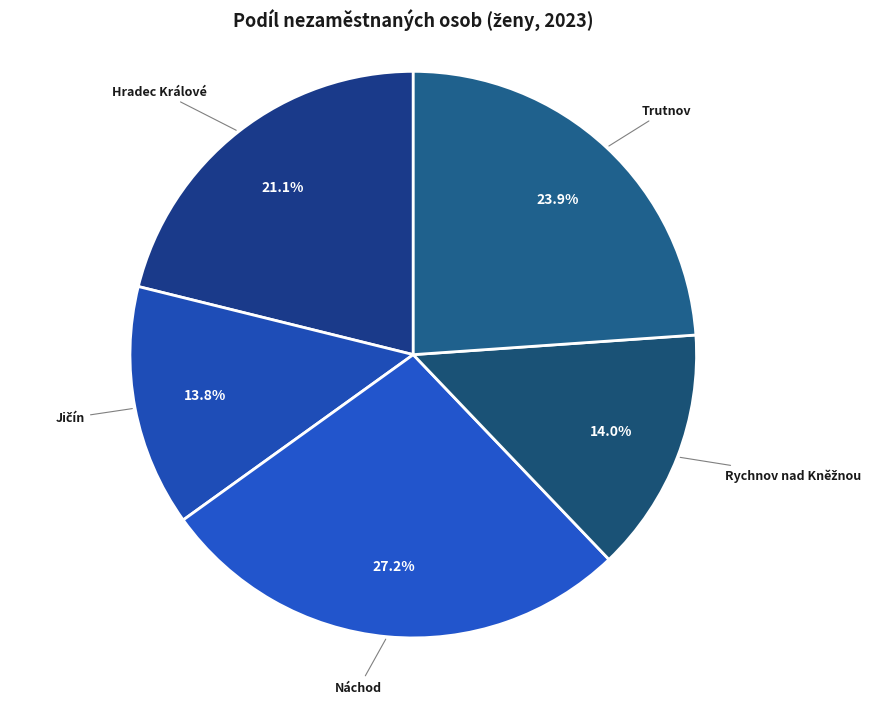

Is there a majority slice in this chart?

No